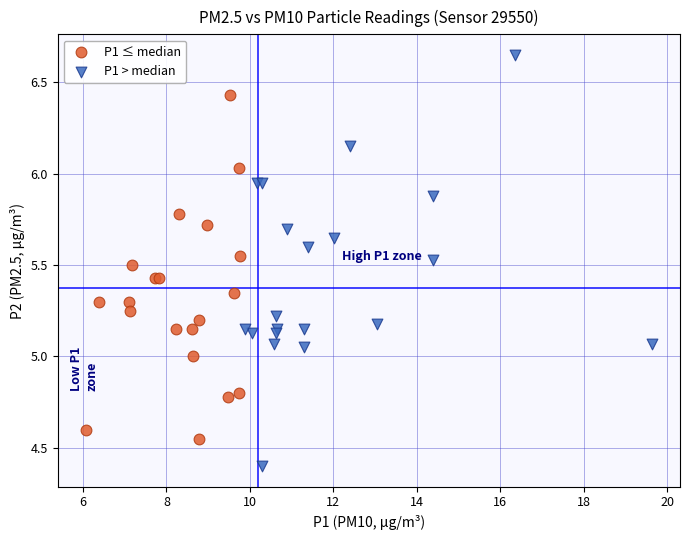

Which series contains the lowest Y value?

P1 > median